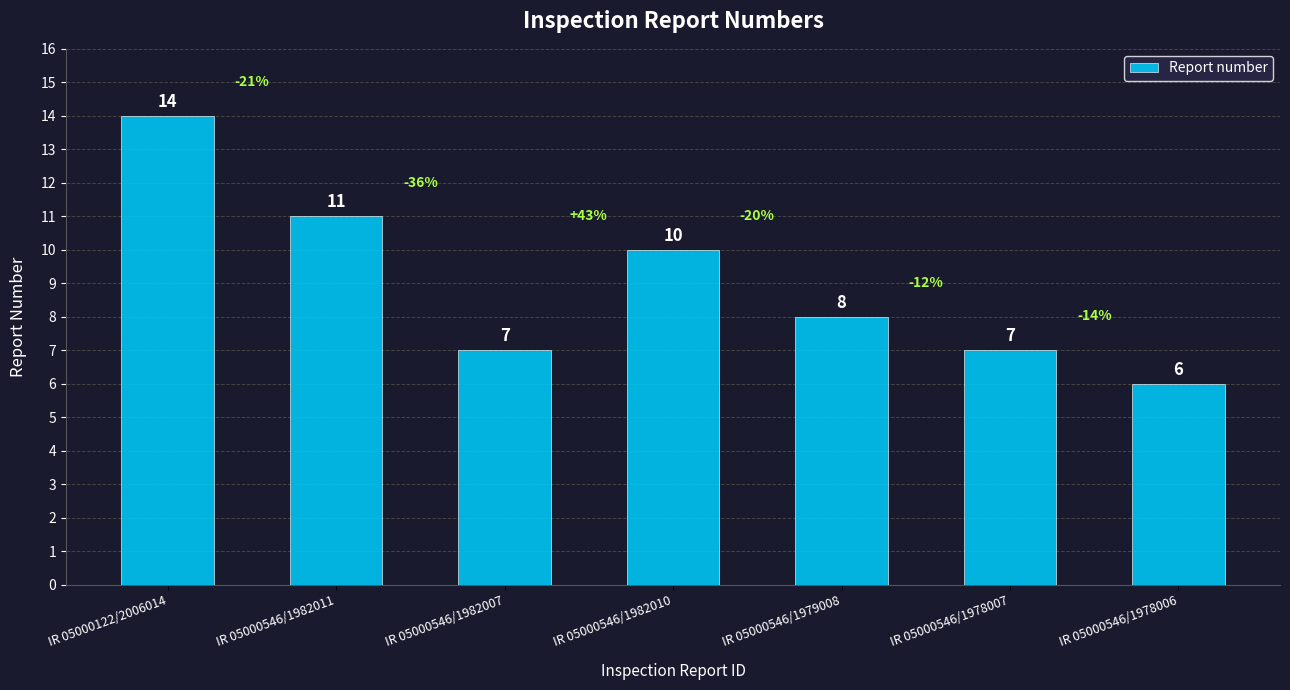

What is the average value?

9